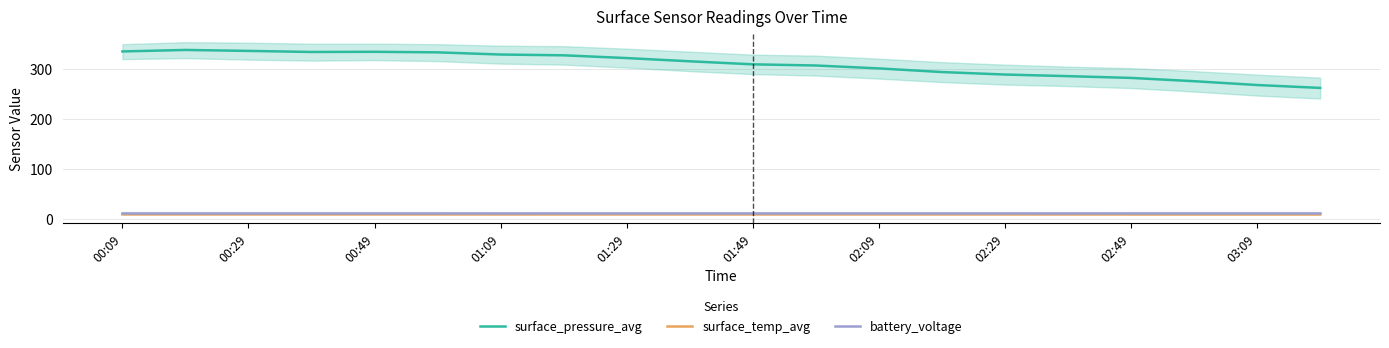

True or false: surface_temp_avg and surface_pressure_avg intersect in this chart.

False